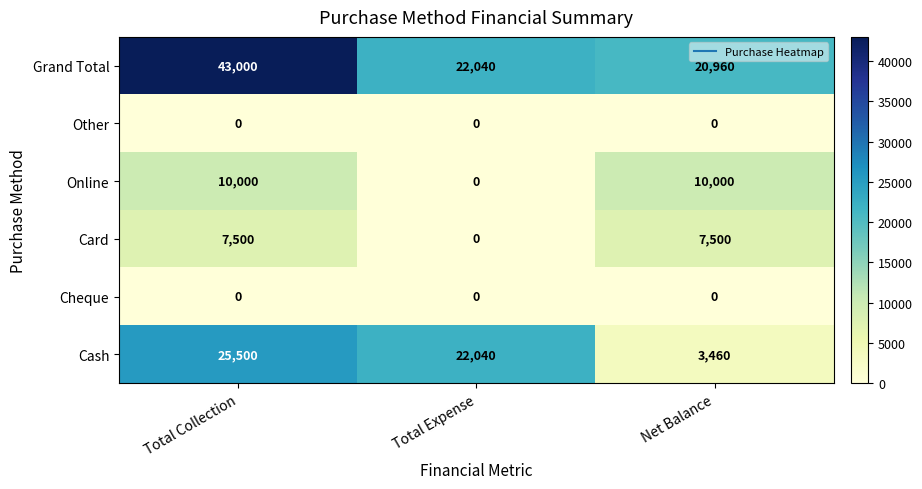

Which series changed the most between Total Collection and Total Expense?

Grand Total